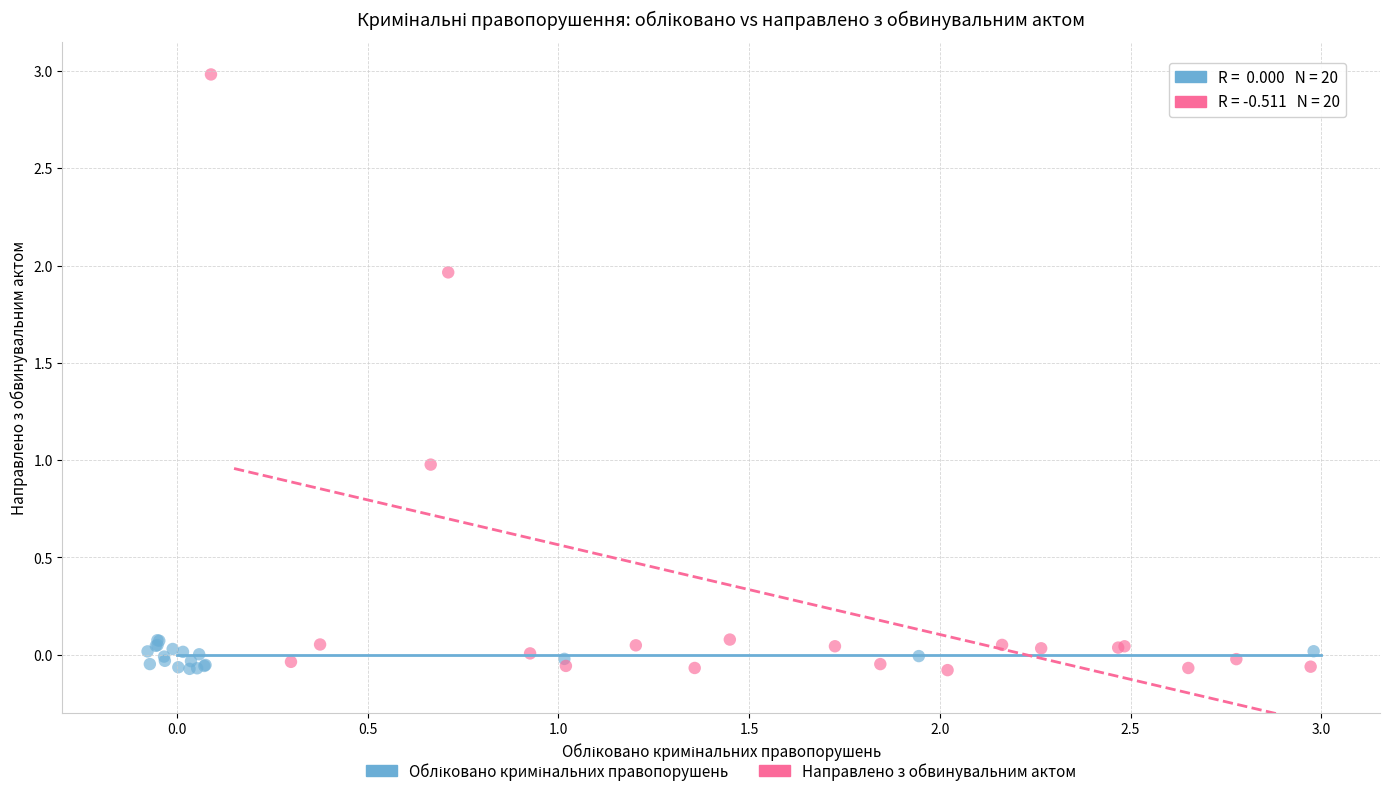

Which series has the largest Y range (max minus min)?

Направлено з обвинувальним актом